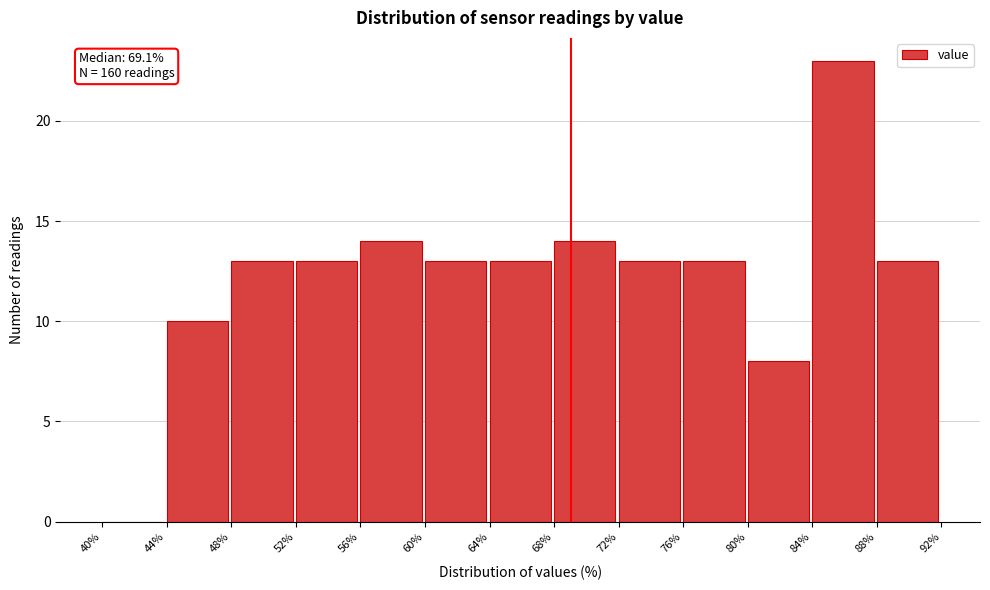

Over which range of the x-axis is the bar tallest?

84% to 88%